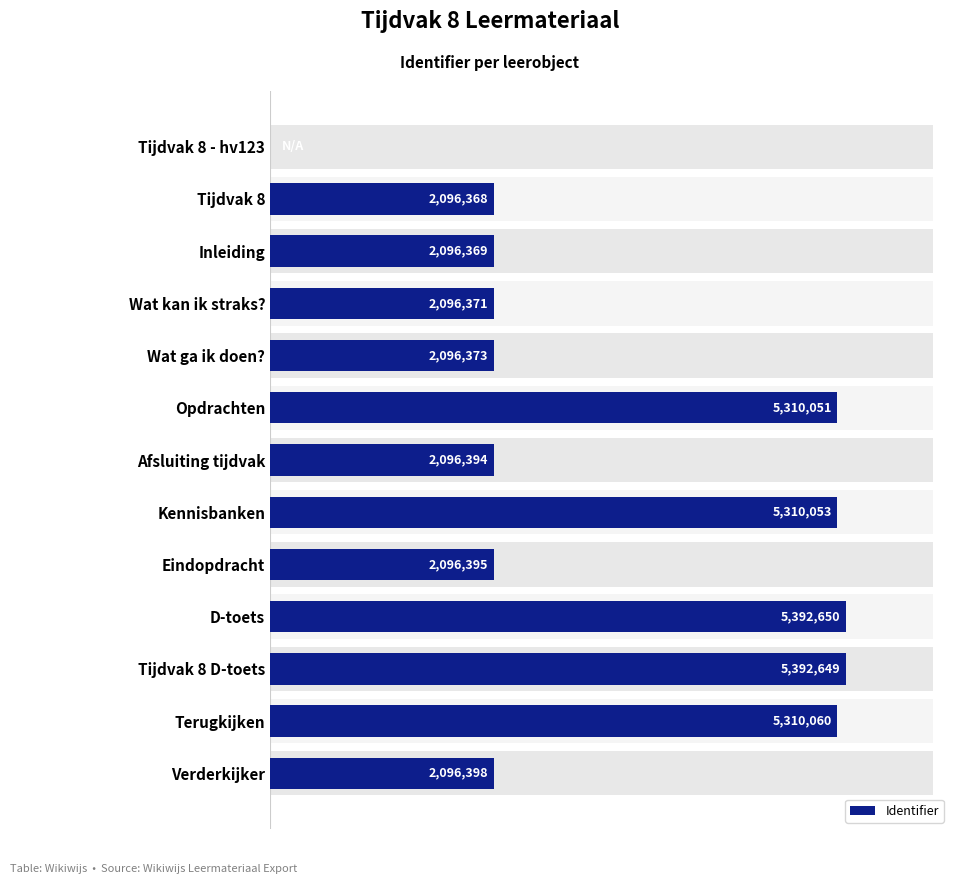

What is the ratio of the value at Opdrachten to the value at Tijdvak 8 D-toets?

1.0